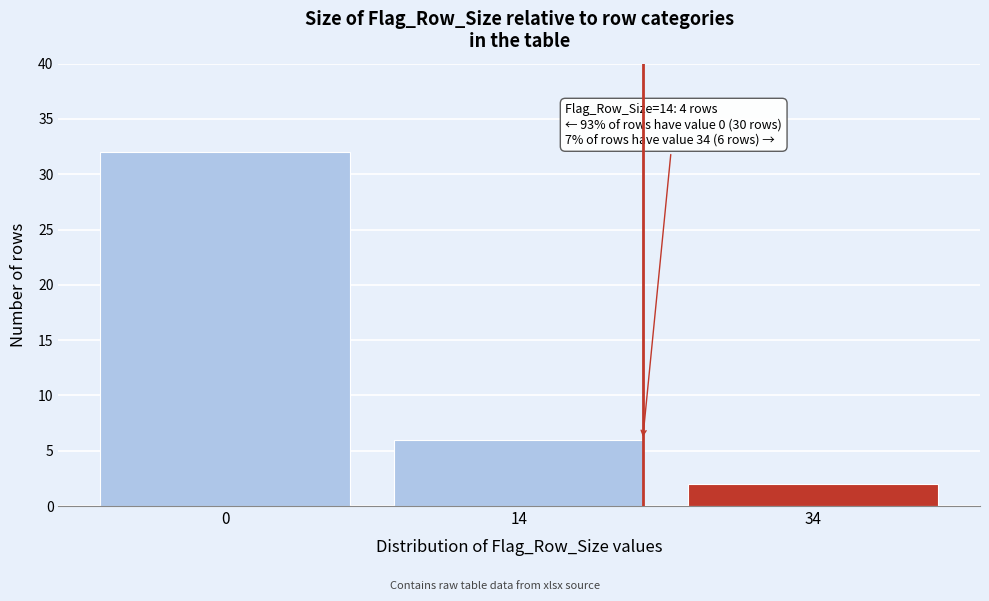

Reading left to right, what are all the values shown in this chart?

32	6	2